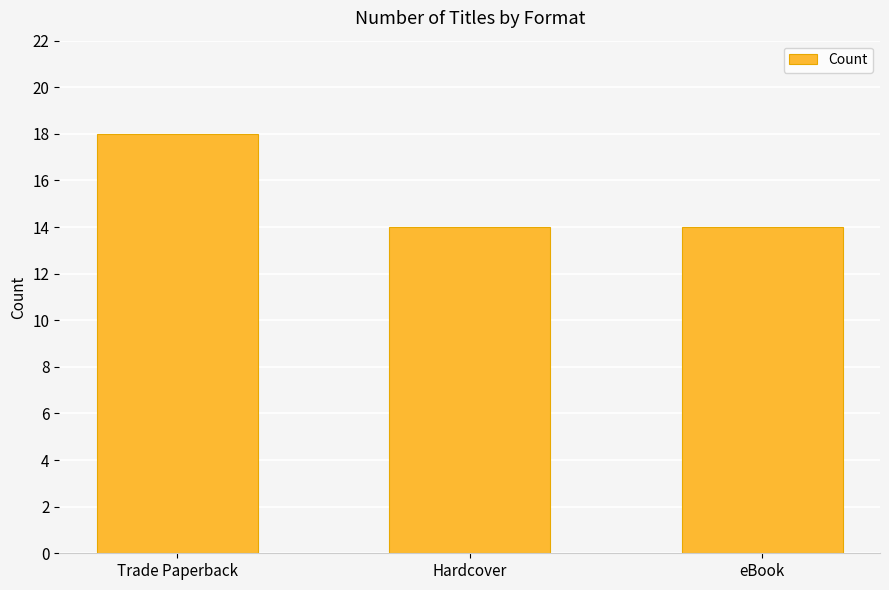

What is the ratio of the value at Trade Paperback to the value at Hardcover?

1.3